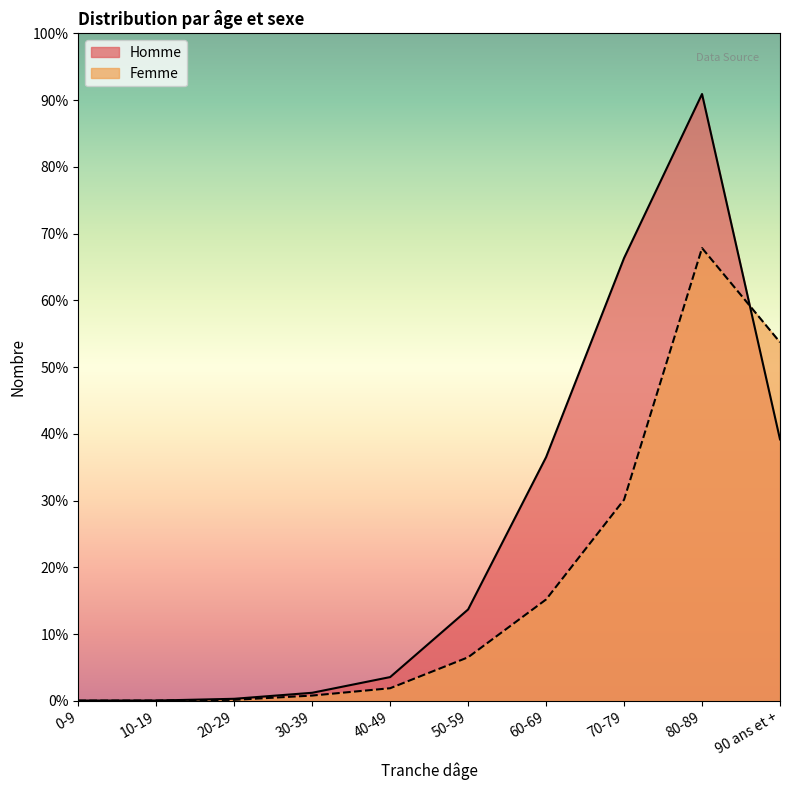

True or false: Femme has more than 0 interior local peaks.

True